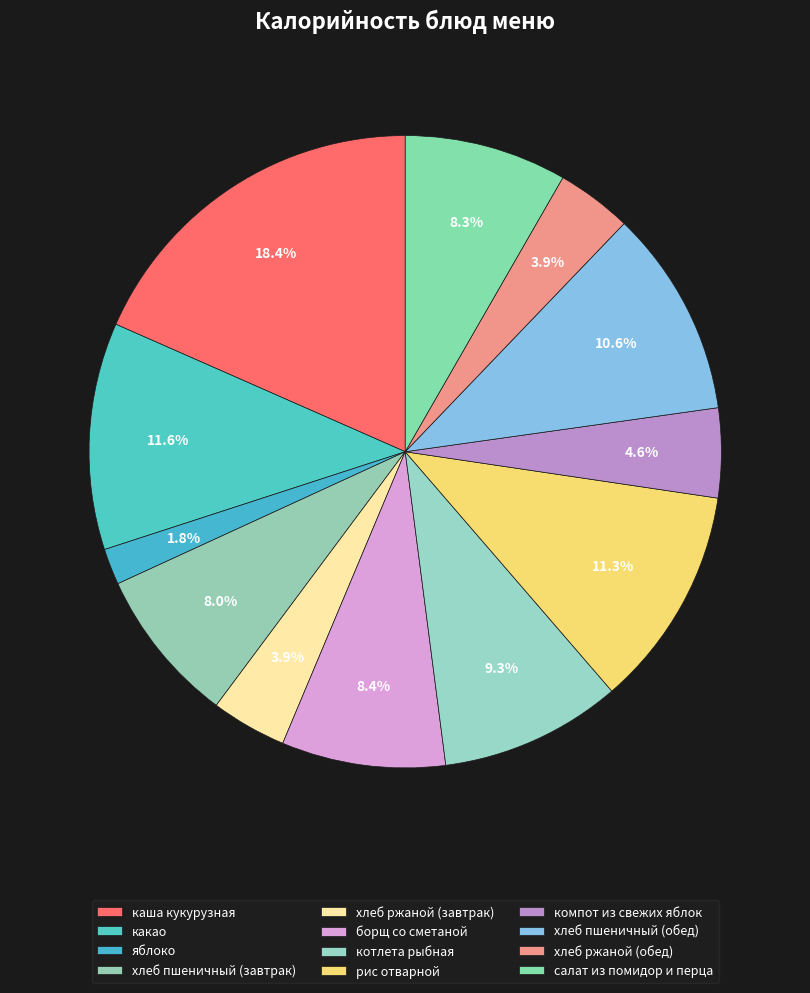

Count the number of slices in the pie.

12